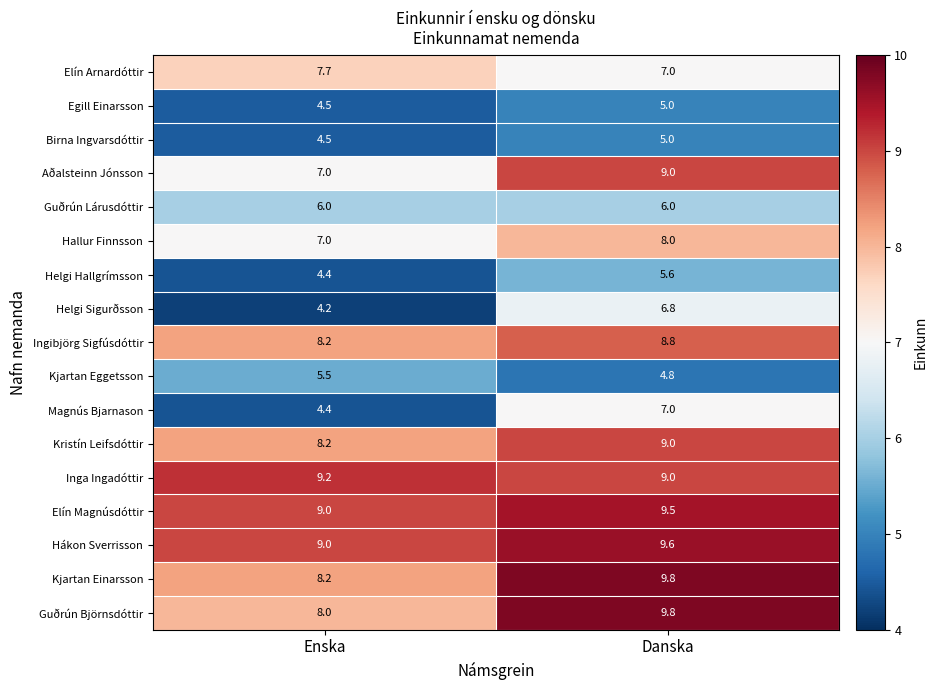

At which label does Helgi Hallgrímsson first exceed 5?

Danska